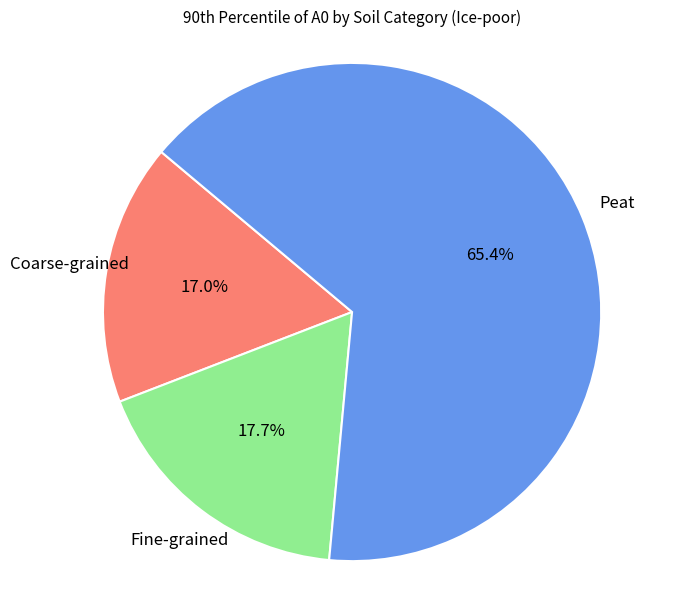

Is there any slice that represents more than half of the pie?

Yes